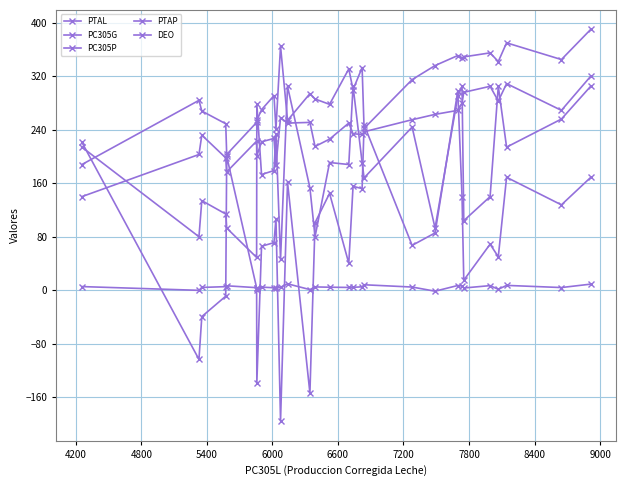

How many data points does each series have?

29